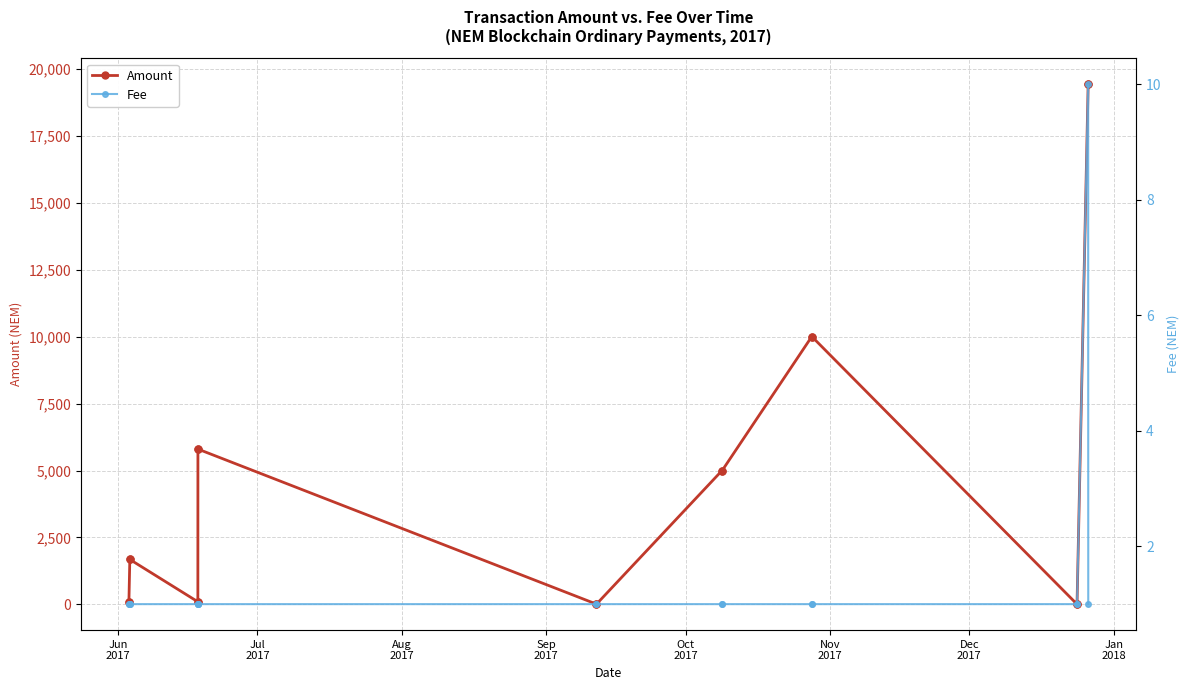

What is the difference between the second highest and minimum values in the Amount series?

19413.0